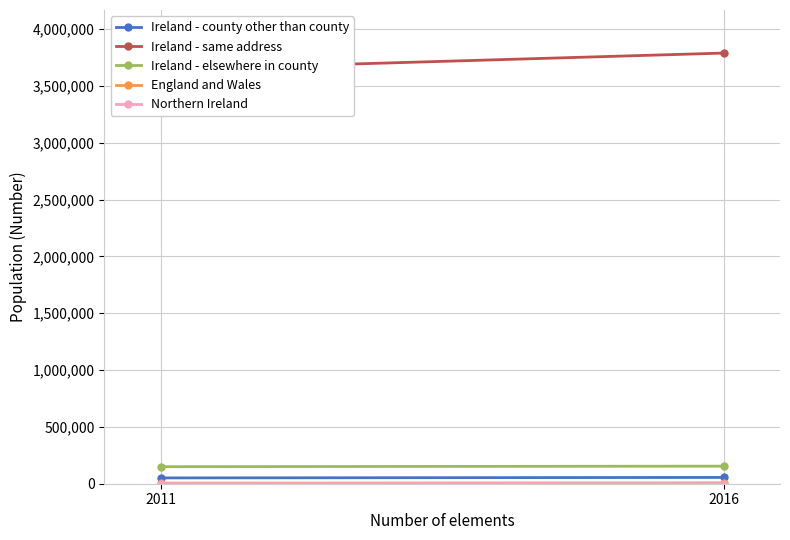

At which category is the sum across all series the highest?

2016